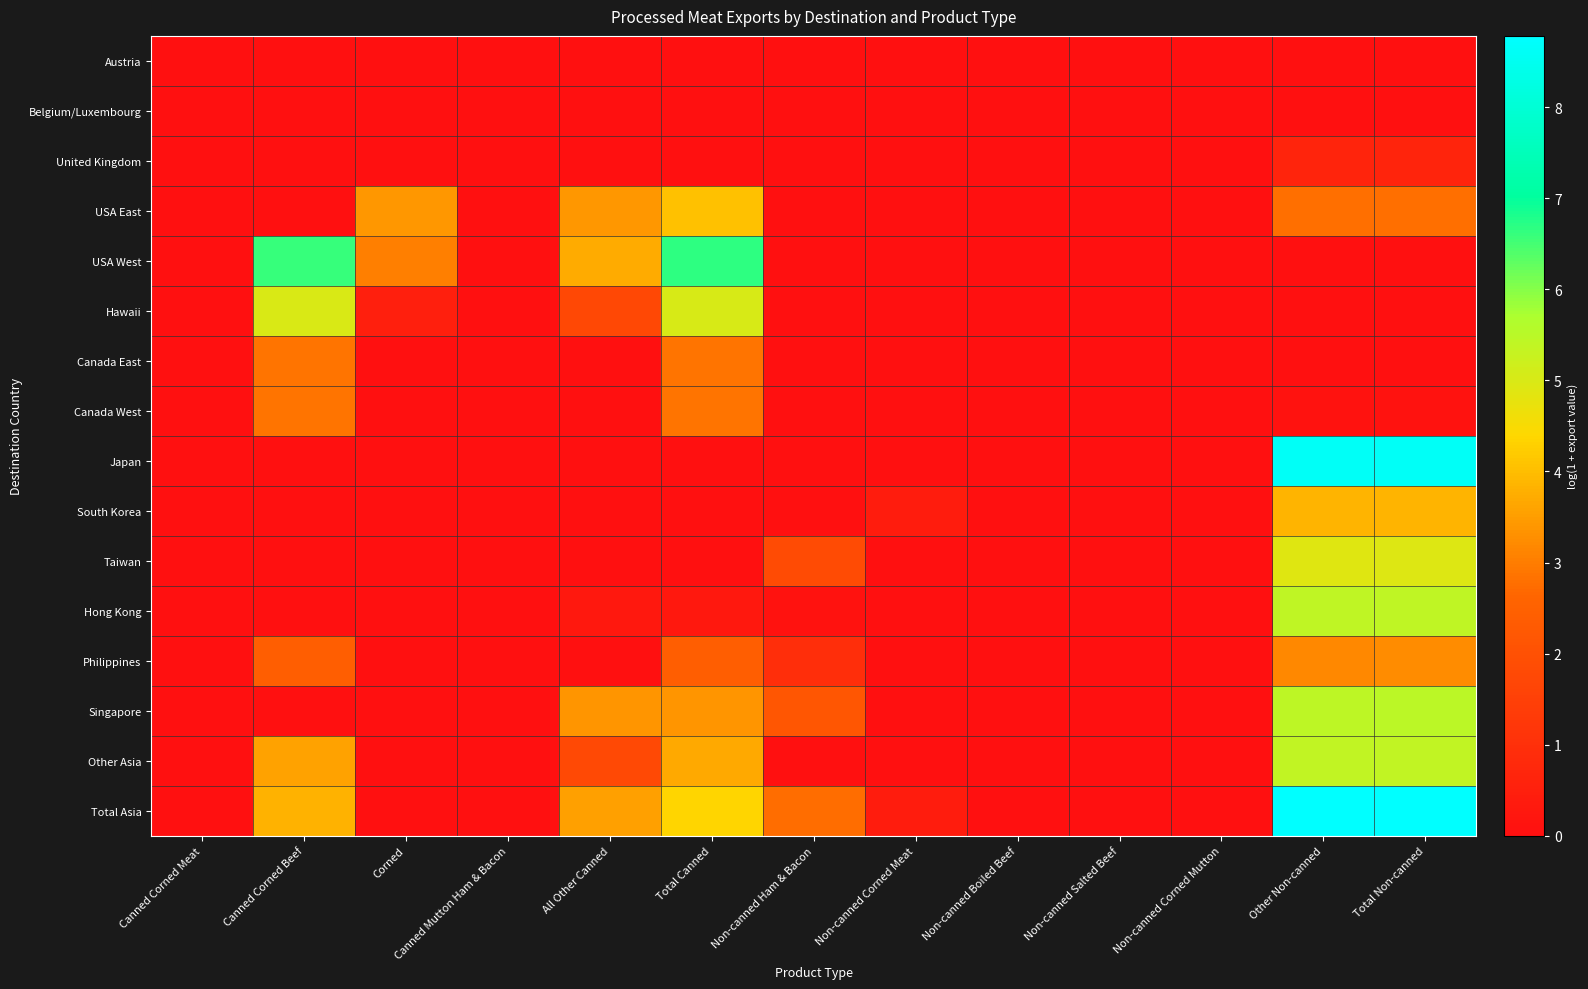

Which series has the largest total across all categories?

Total Asia